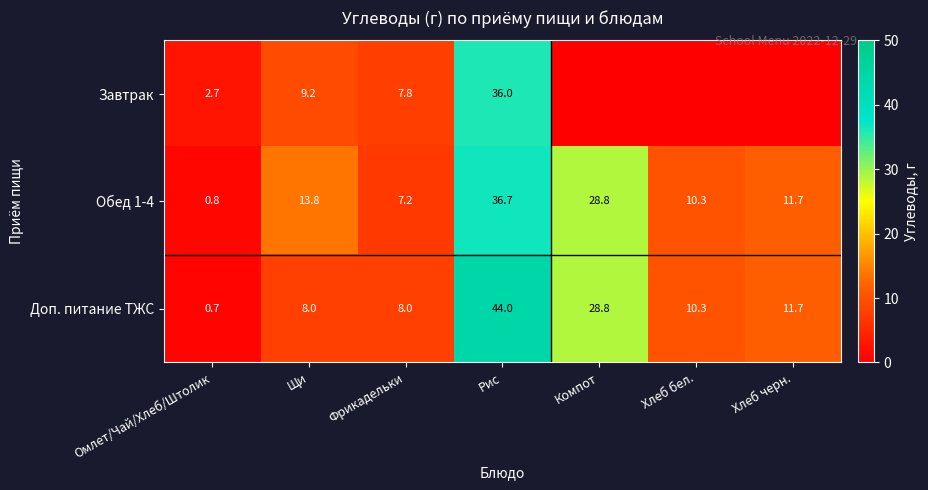

What is the sum of all Обед 1-4 values?

109.3